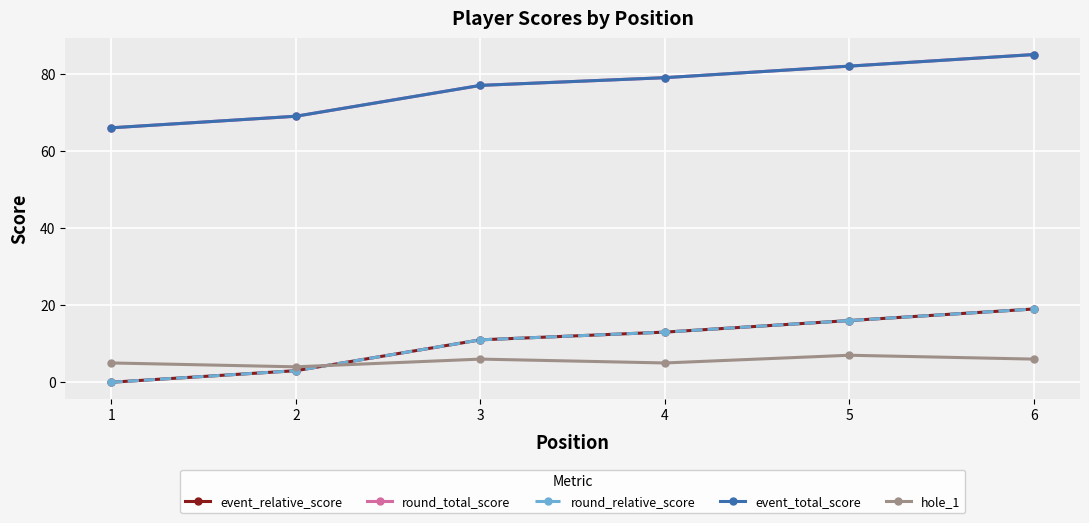

Is this an area chart (filled region under the line)?

No